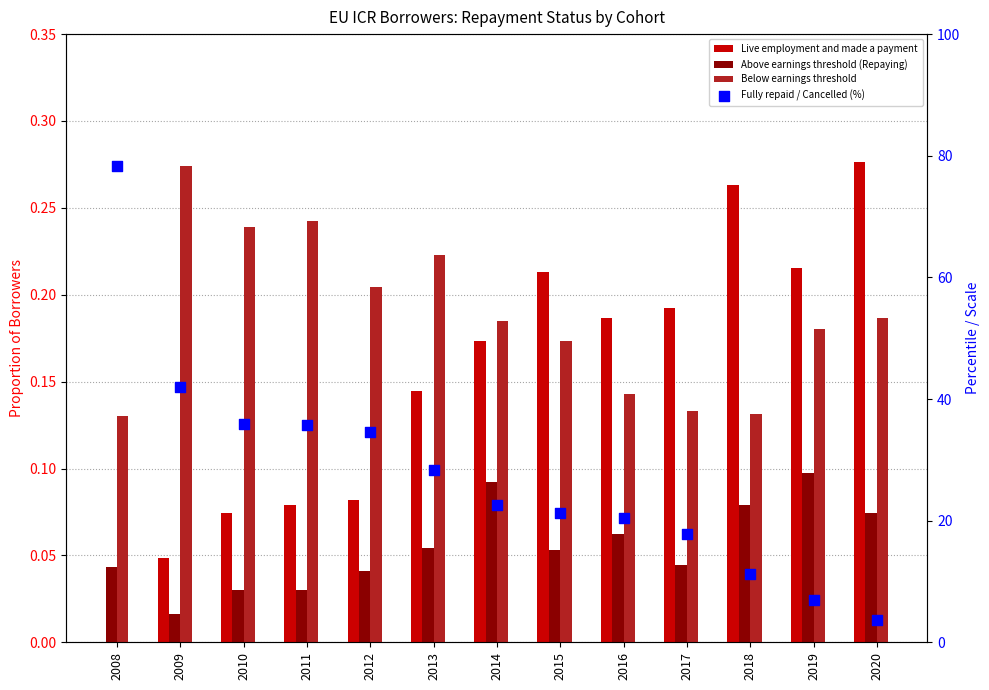

Which series has the largest total across all categories?

Fully repaid / Cancelled (%)